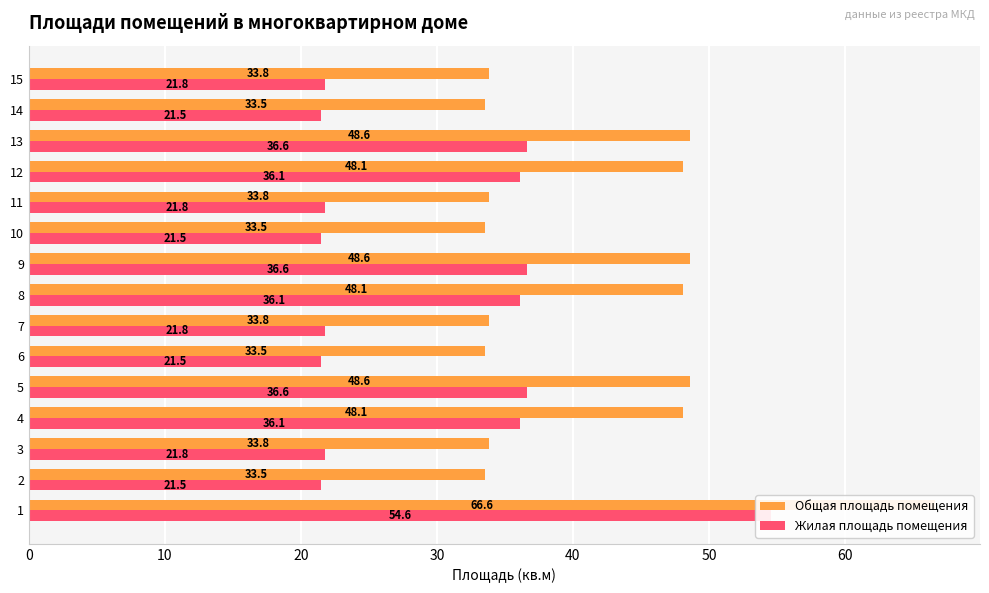

What is the value of the Общая площадь помещения bar at the 15th from the left?

33.8